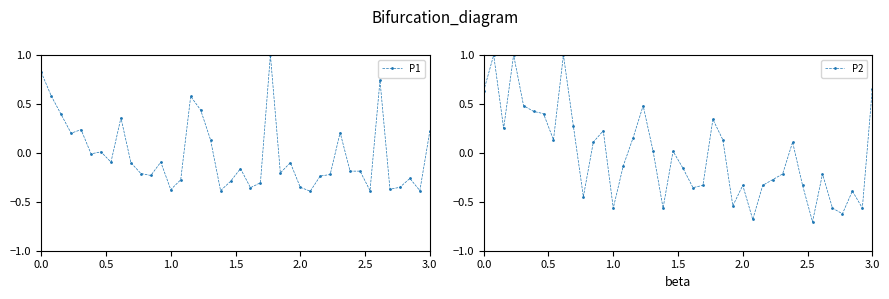

What is the value of the P2 point at the 30th from the left?

-0.3